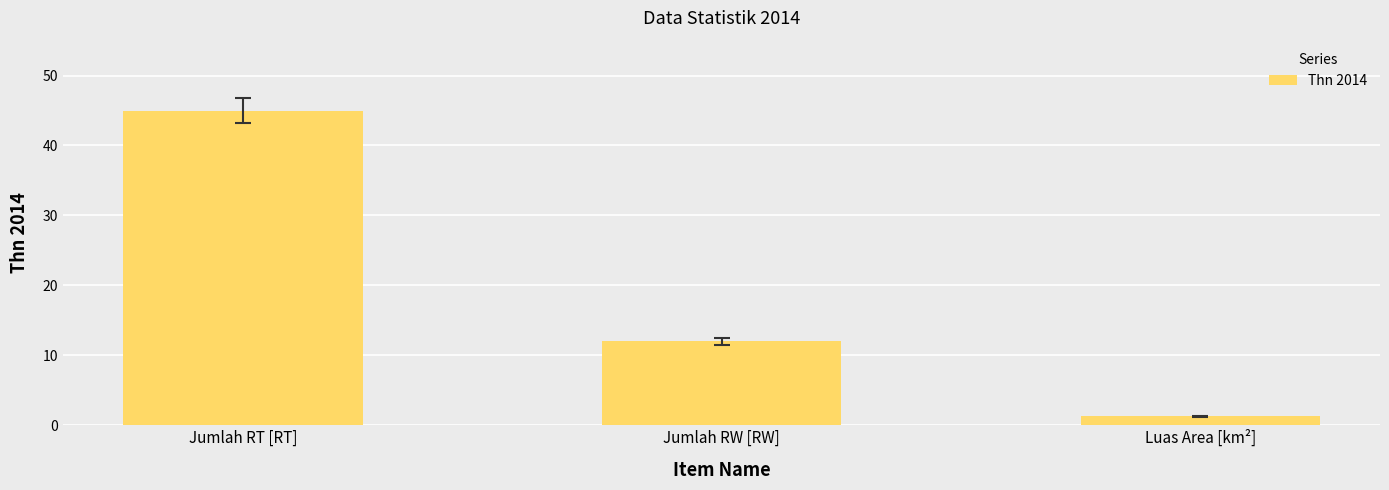

How many values are below 12?

1